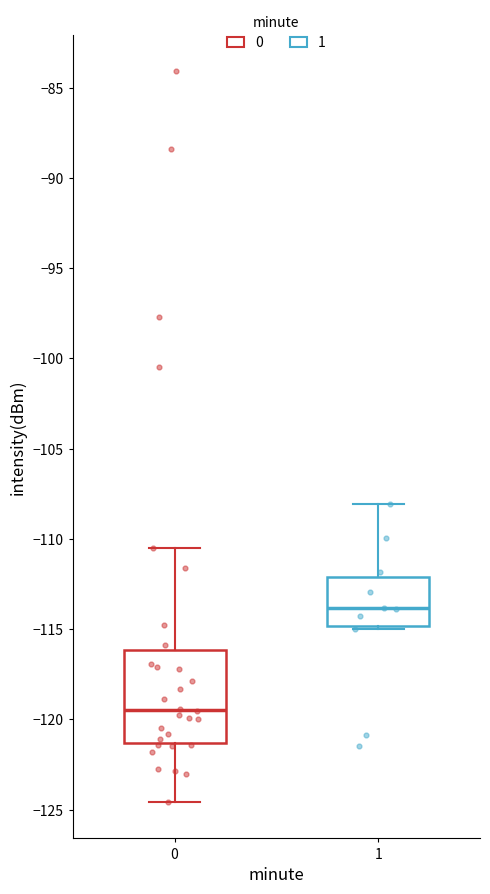

Where does the upper whisker of the box at x = 1 end on the y-axis? The values are not printed on the chart, so give them approximately, as read against the axis.

-108.0